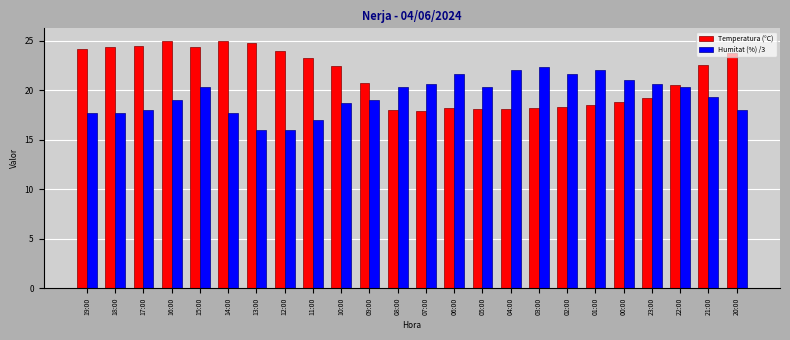

Rank the series by their maximum value, from lowest to highest.

Humitat (%) /3, Temperatura (°C)